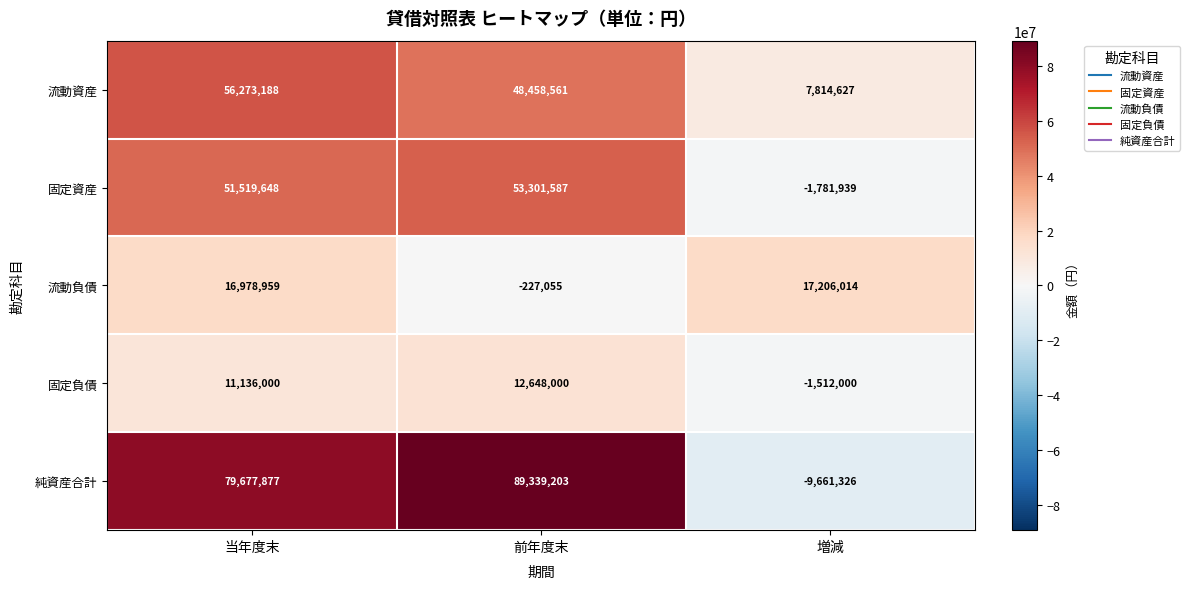

What is the total value across all series at 前年度末?

203520296